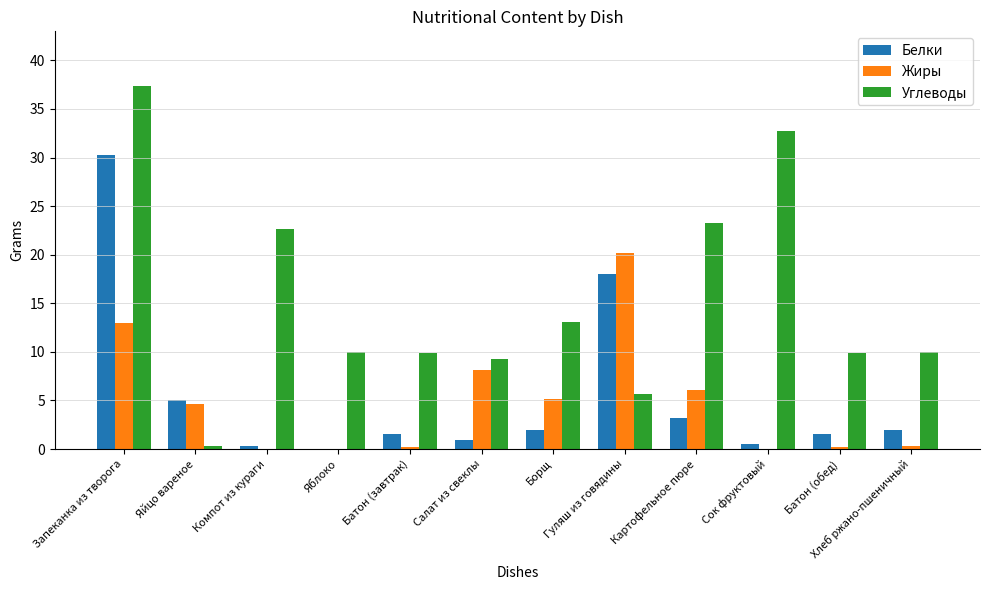

What is the spread (max minus min) of values at Запеканка из творога?

24.4